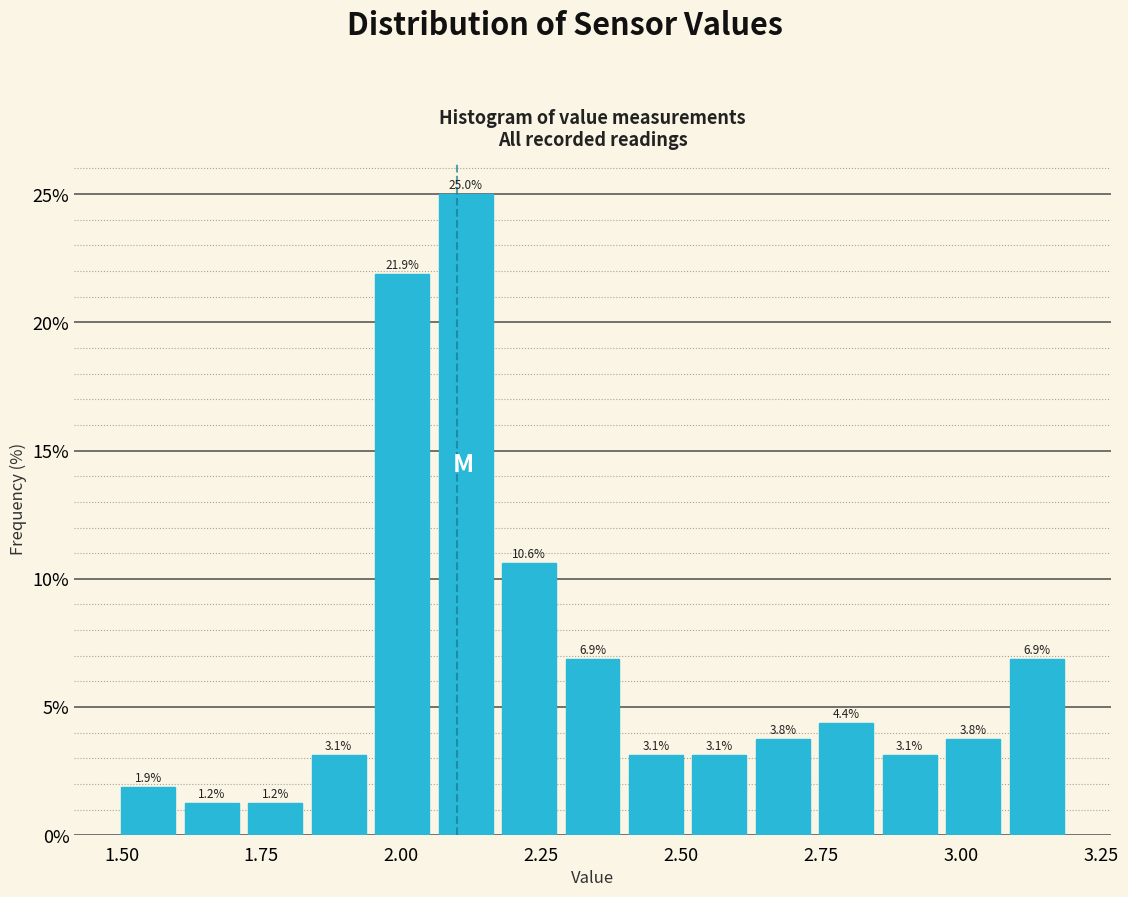

Read against the x-axis, roughly where is the centre of the tallest bar?

2.10